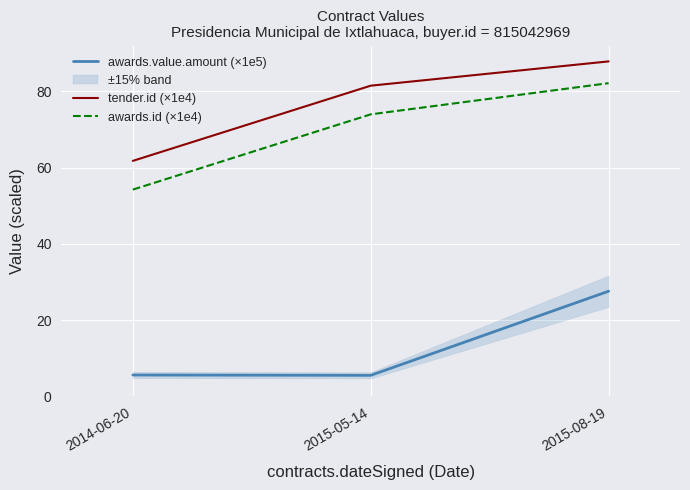

How many distinct data groups are displayed?

3